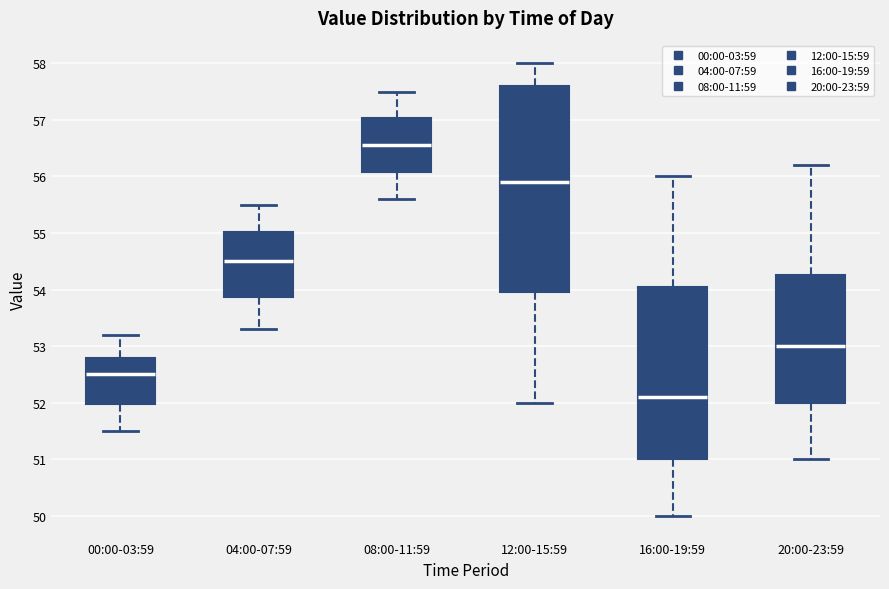

Which box has the lowest median line?

16:00-19:59